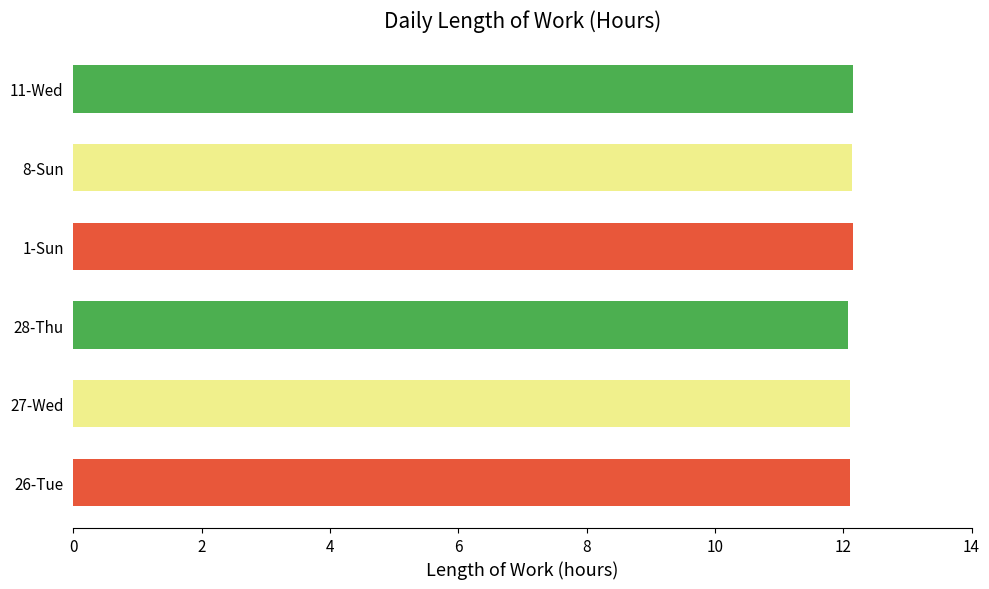

What is the ratio of the value at 8-Sun to the value at 11-Wed?

1.0